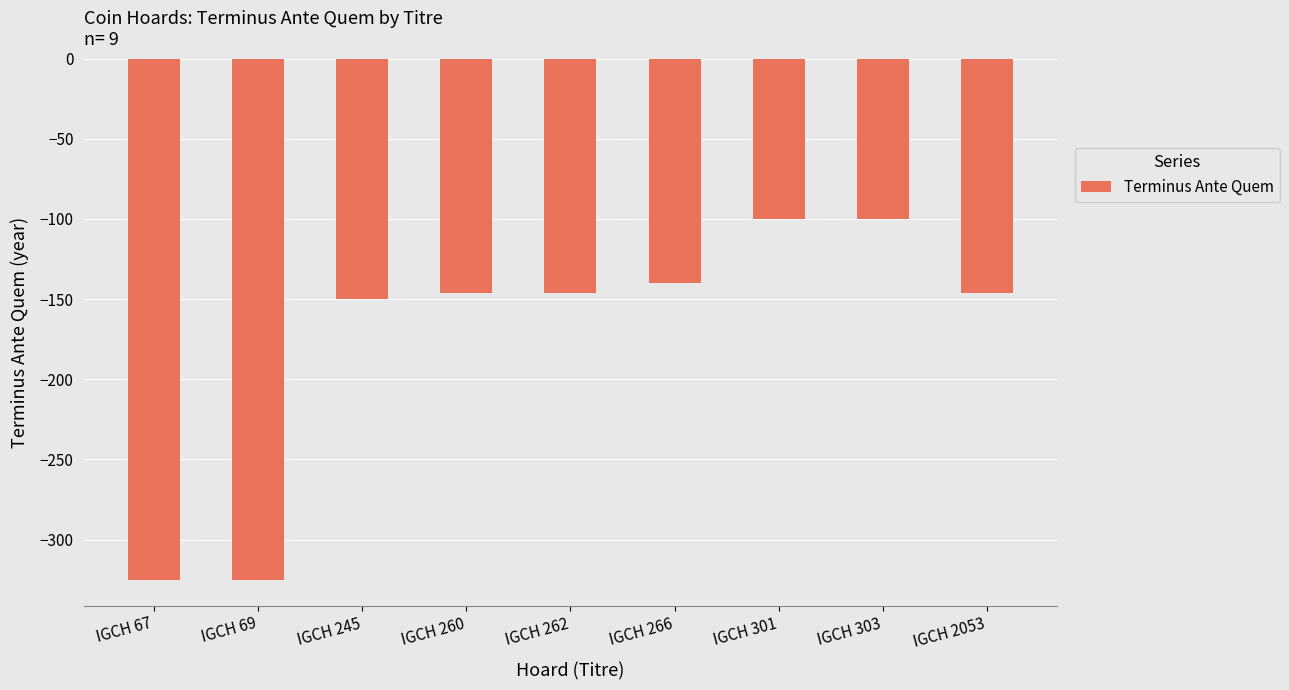

What is the difference between the maximum and minimum values?

225